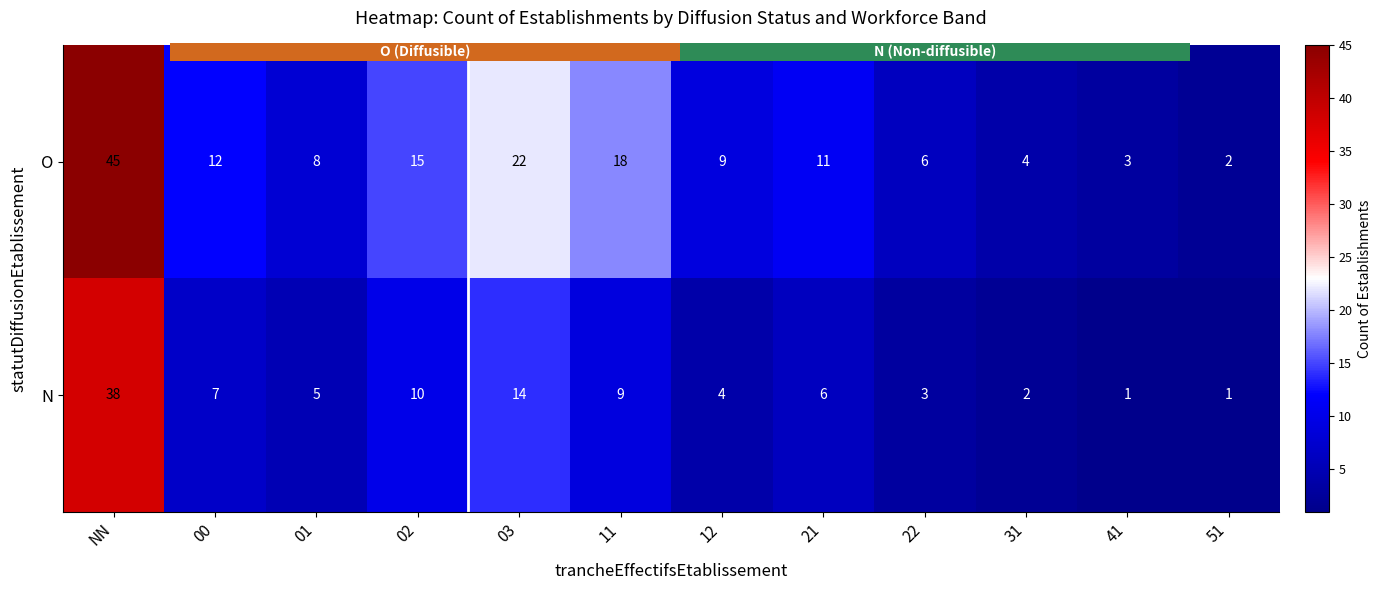

Read the N value at 02, to the nearest 5.

10